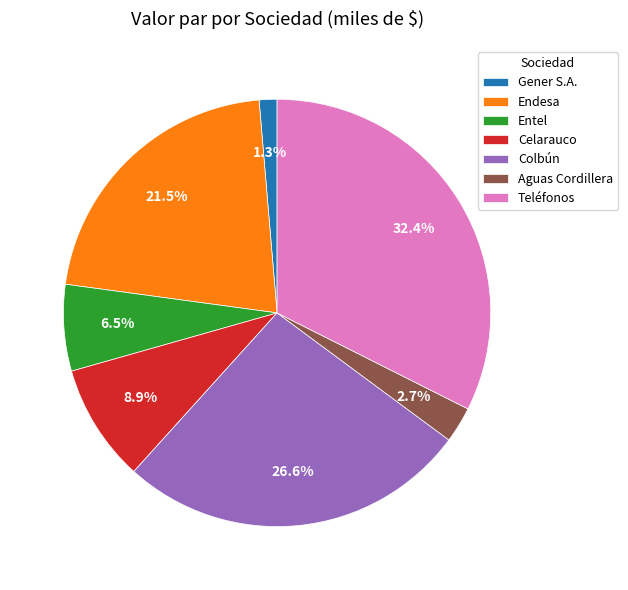

What is the total percentage of Colbún and Aguas Cordillera?

29.3%